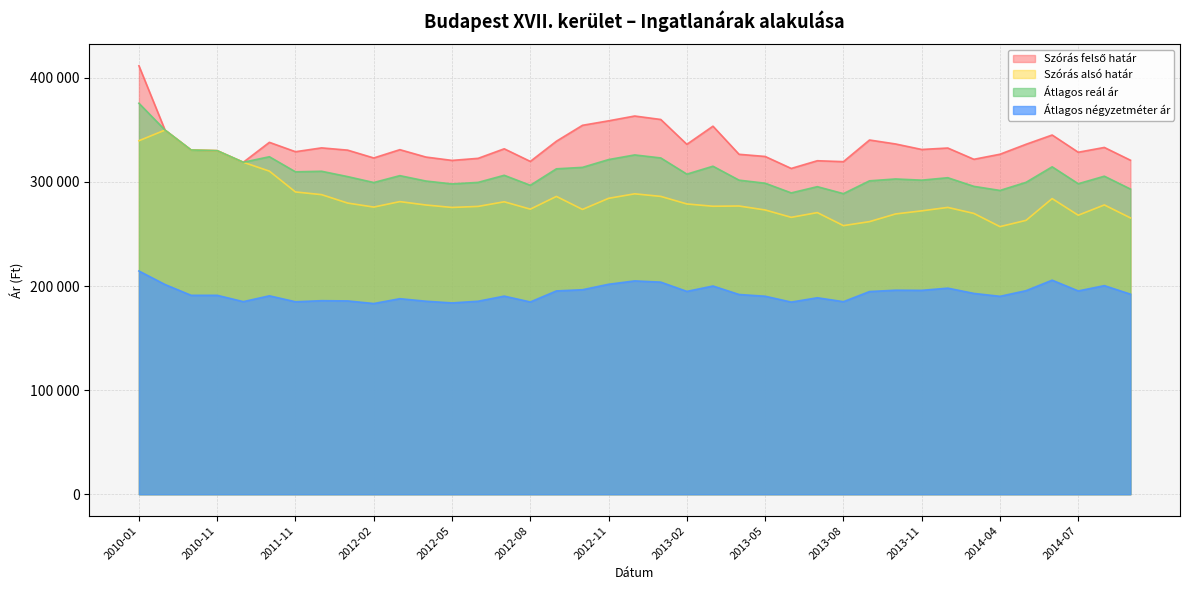

What position from the right is 2014-07?

3